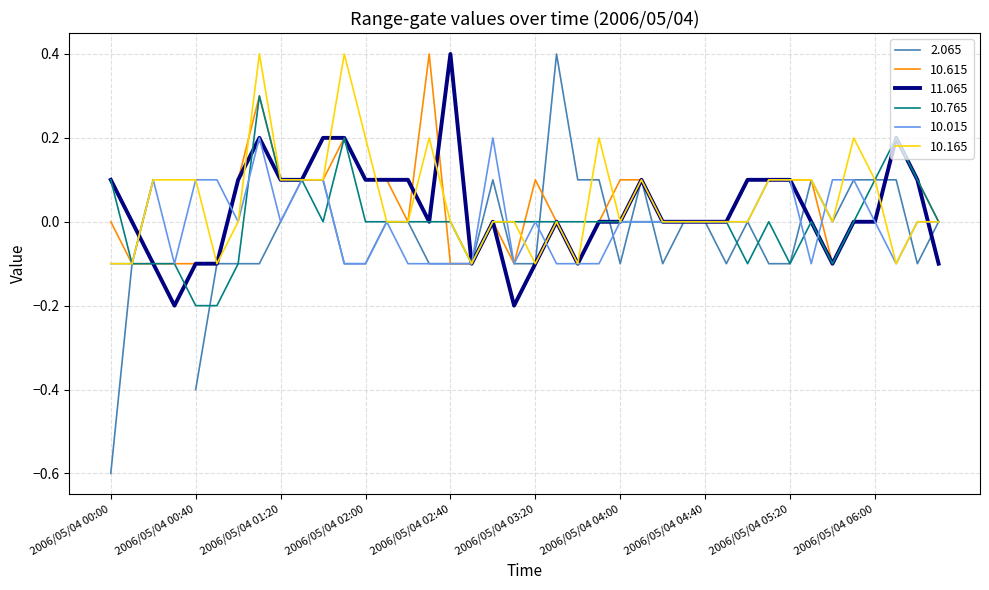

Is it true that 11.065 equals 0.2 at 2006/05/04 02:40?

False